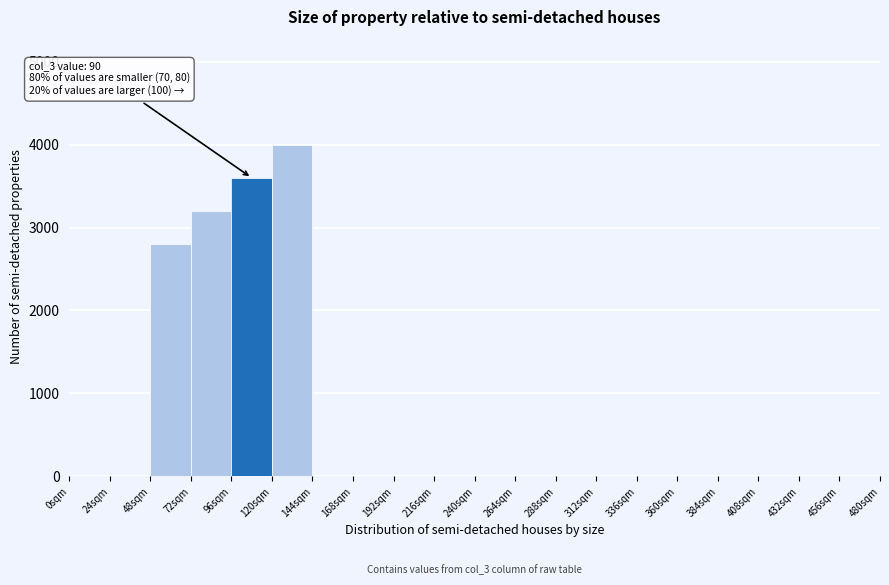

Over which range of the x-axis is the bar tallest?

120 to 144